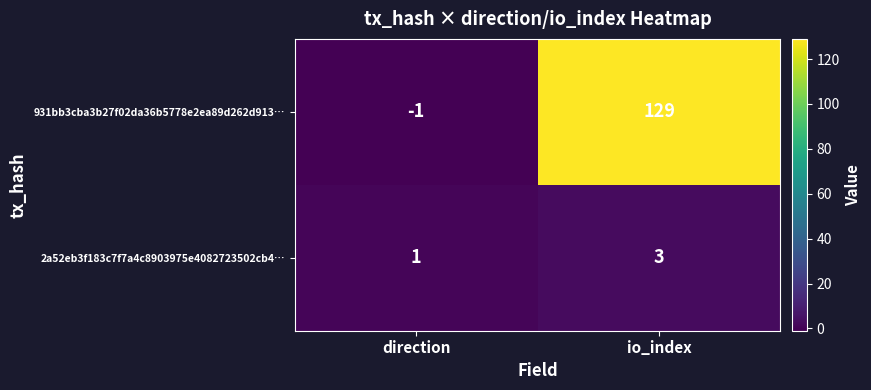

Reading right to left, list all the values displayed in this chart.

931bb3cba3b27f02da36b5778e2ea89d262d913…: io_index=129	direction=-1
2a52eb3f183c7f7a4c8903975e4082723502cb4…: io_index=3	direction=1